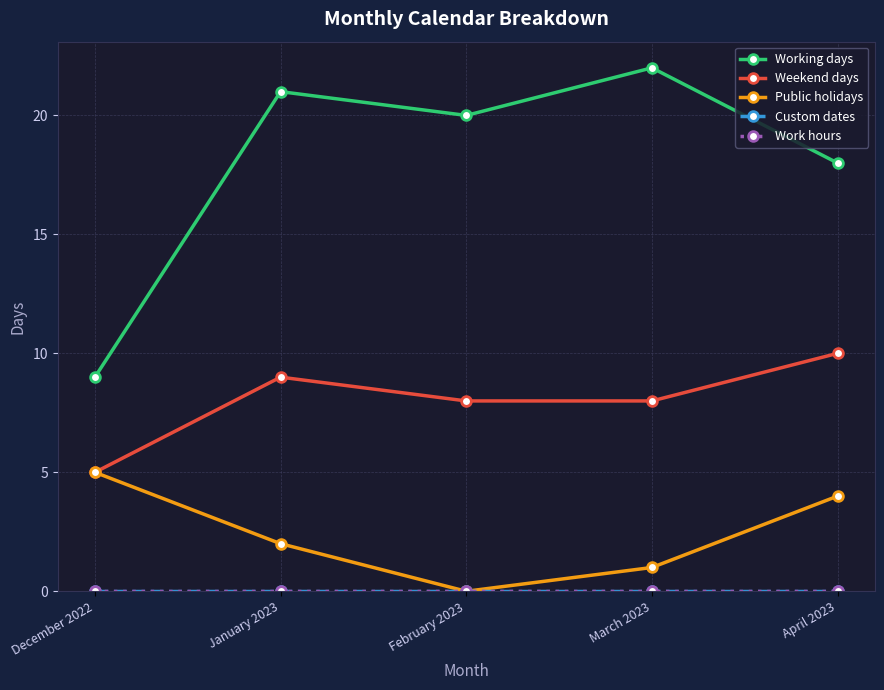

Is this an area chart (filled region under the line)?

No